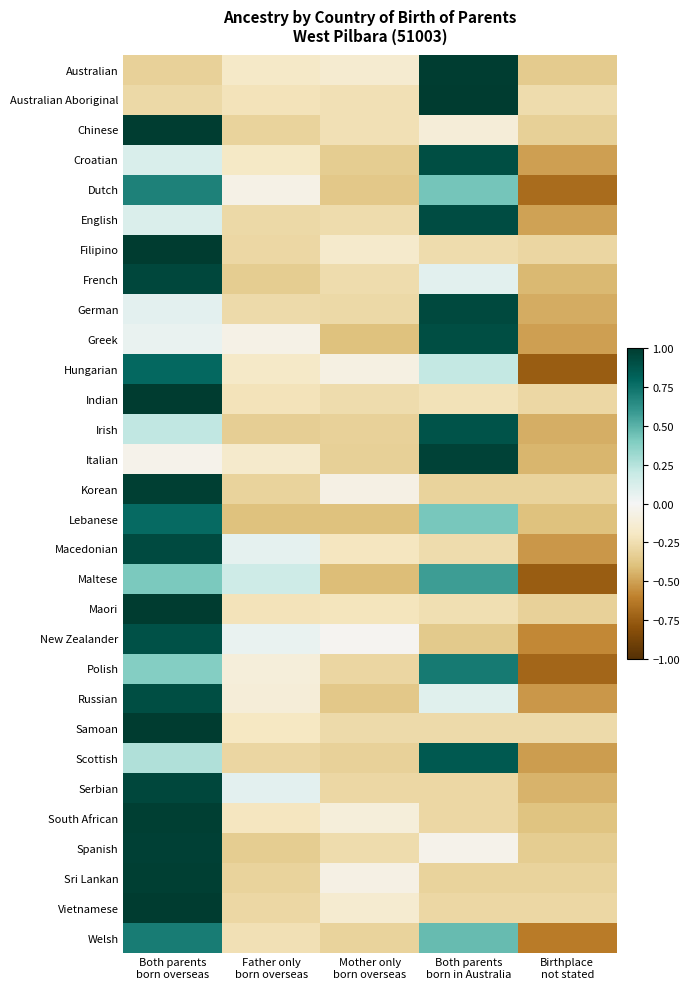

At which category is the sum across all series the highest?

Both parents
born overseas